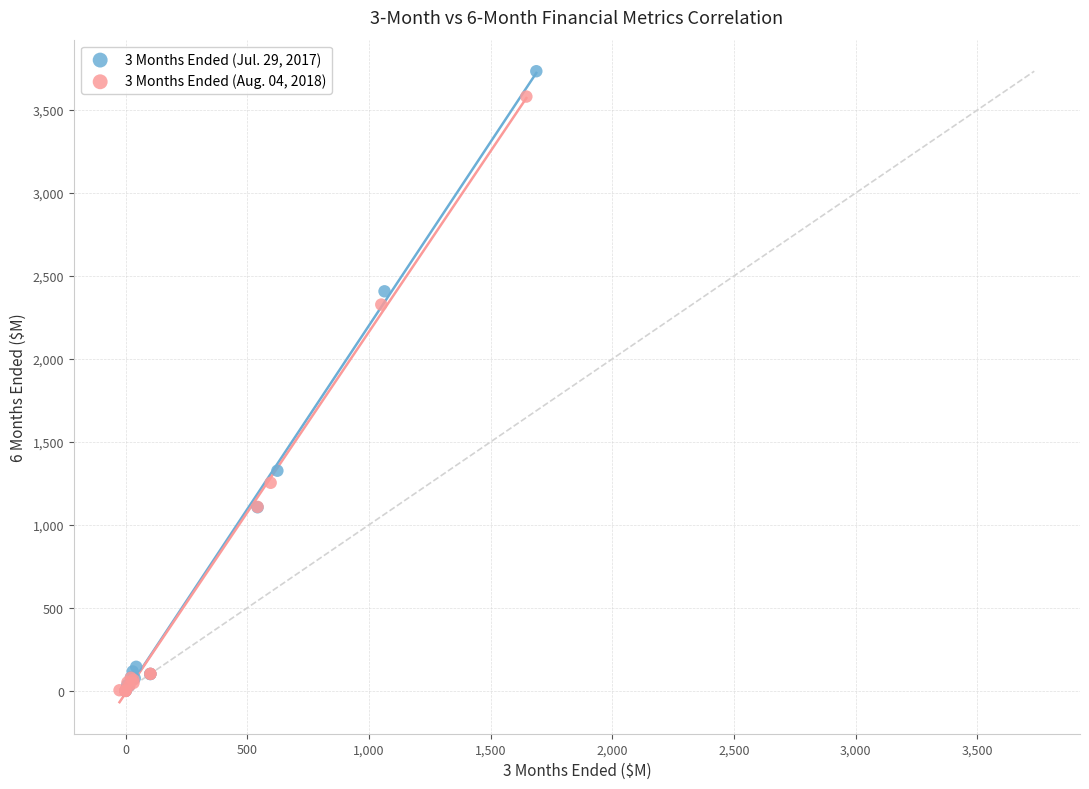

Which series contains the highest Y value?

3 Months Ended (Jul. 29, 2017)